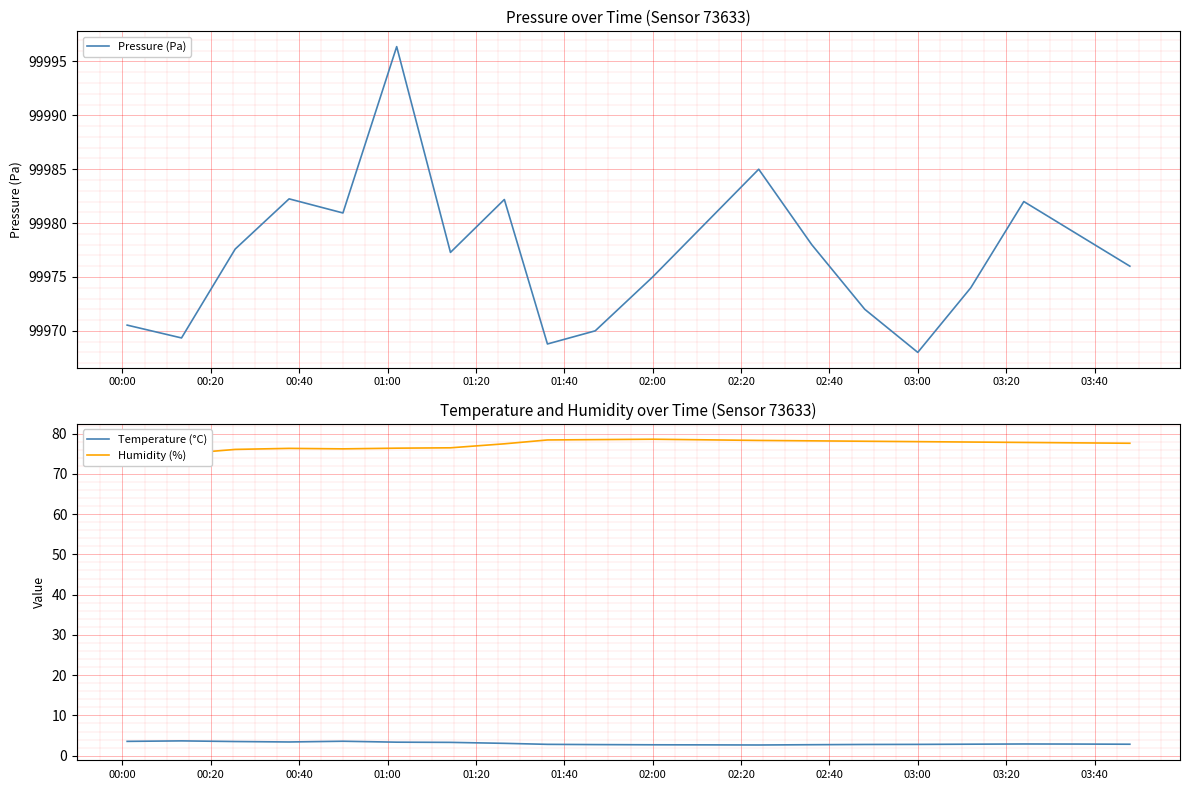

Which series has the largest total across all categories?

Pressure (Pa)